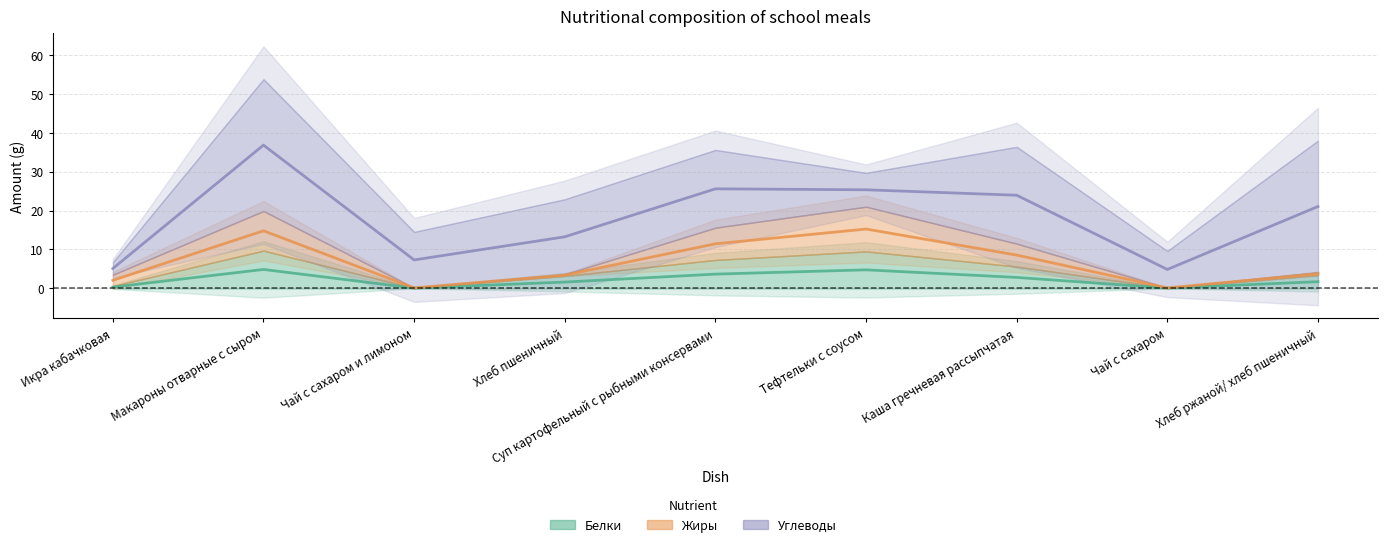

Count the number of data series in this chart.

3